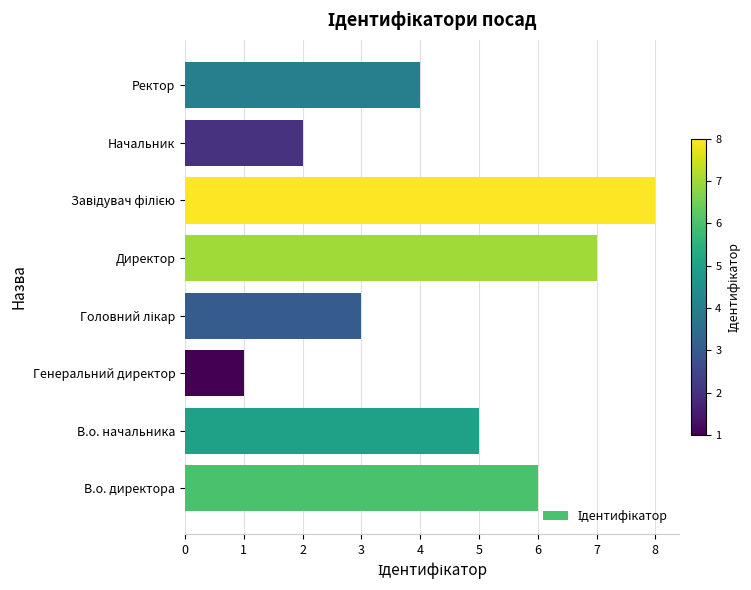

Does the chart contain any negative values?

No